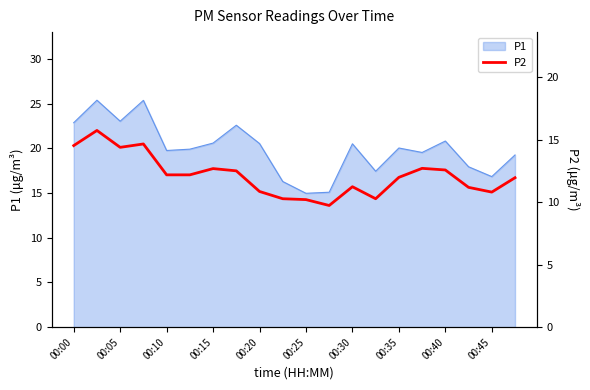

True or false: P1 has a value of 16.9 at 00:45.

True